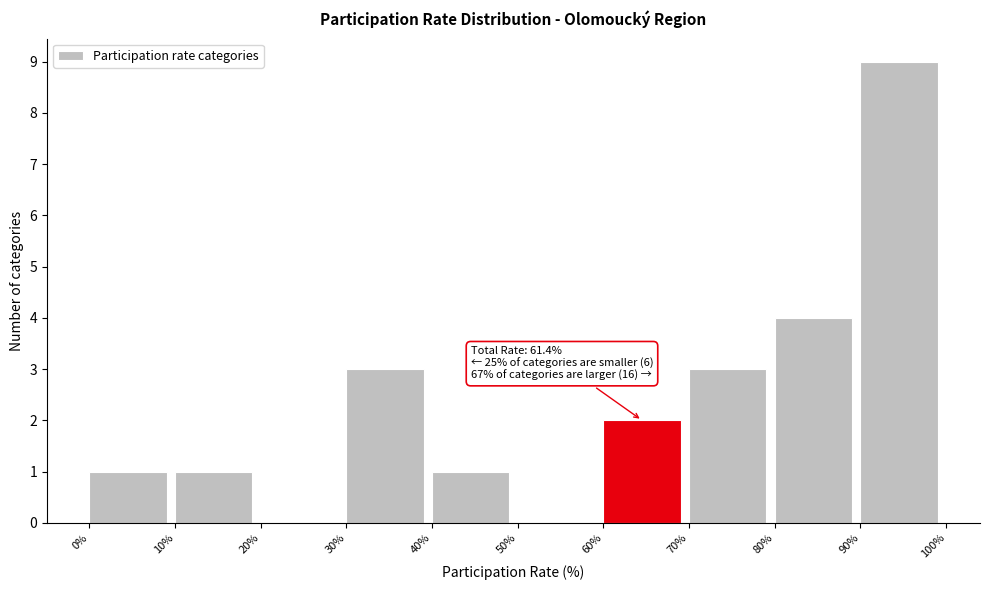

Over which range of the x-axis is the bar tallest?

90% to 100%